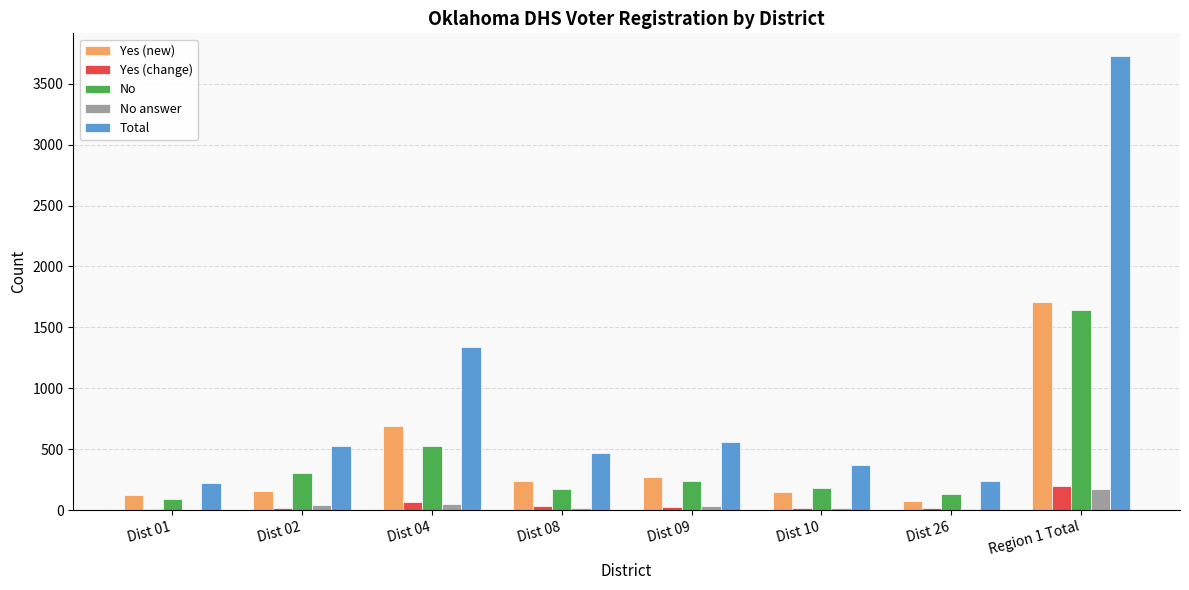

Is it true that Total equals 86 at Dist 01?

False